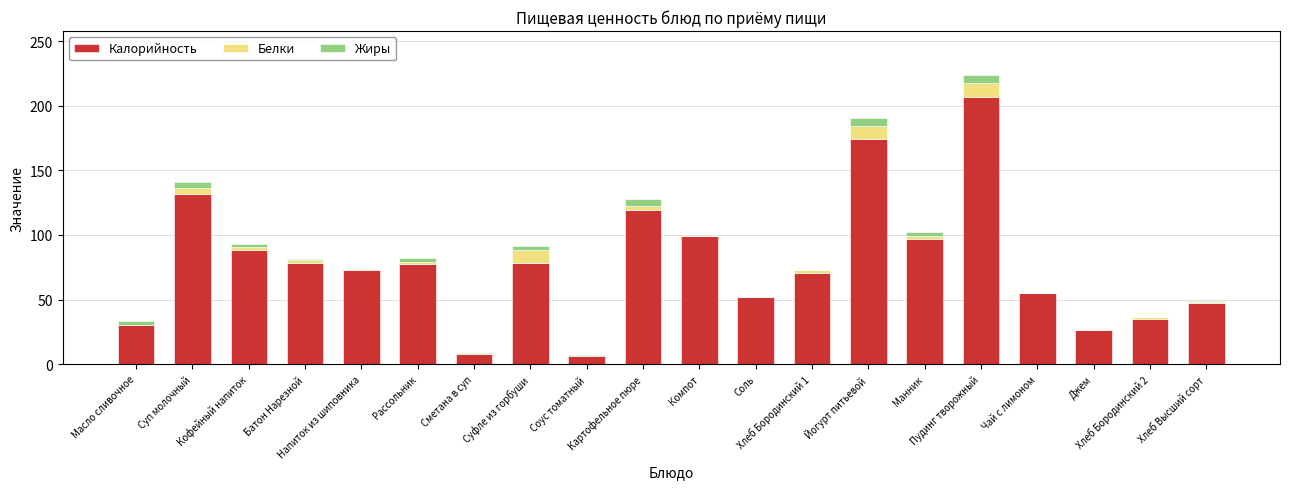

What is the sum of all Калорийность values?

1552.3